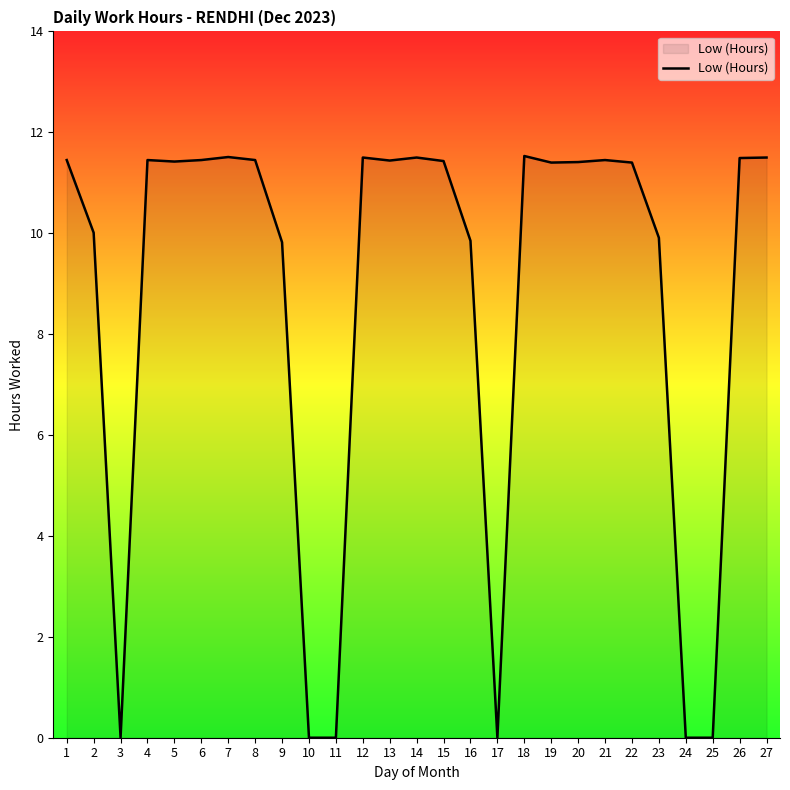

True or false: the data shows 11.5 at 7.

True